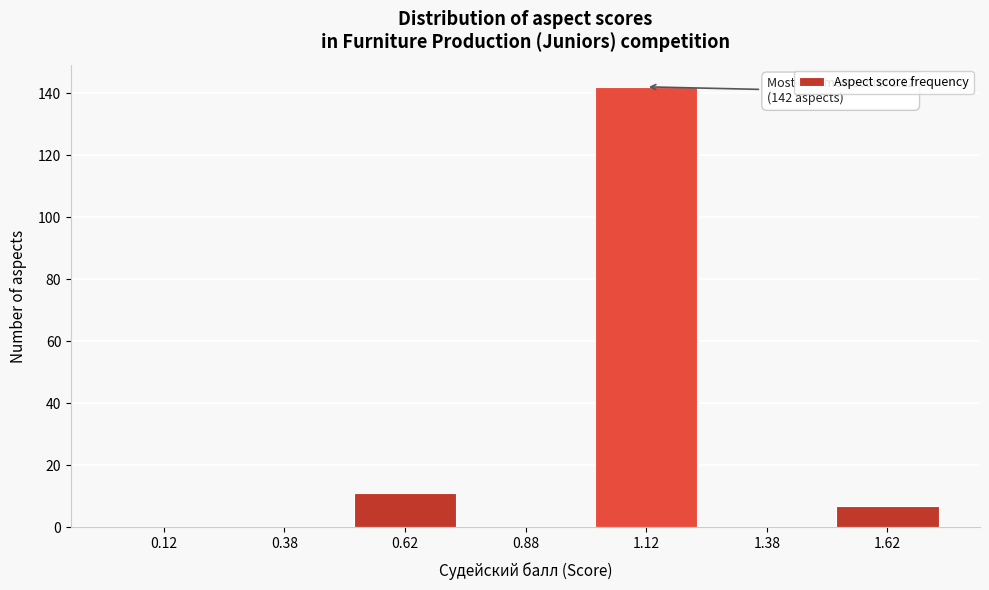

Over which range of the x-axis is the bar tallest?

1.00 to 1.25